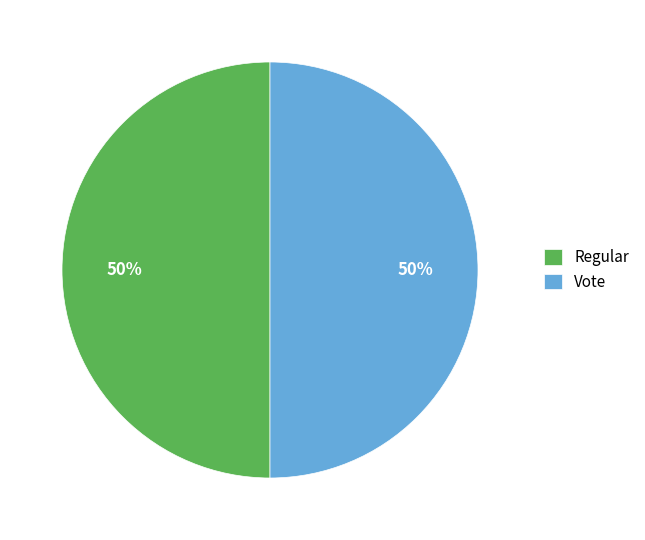

The Regular slice represents 50% of the pie. True or false?

True